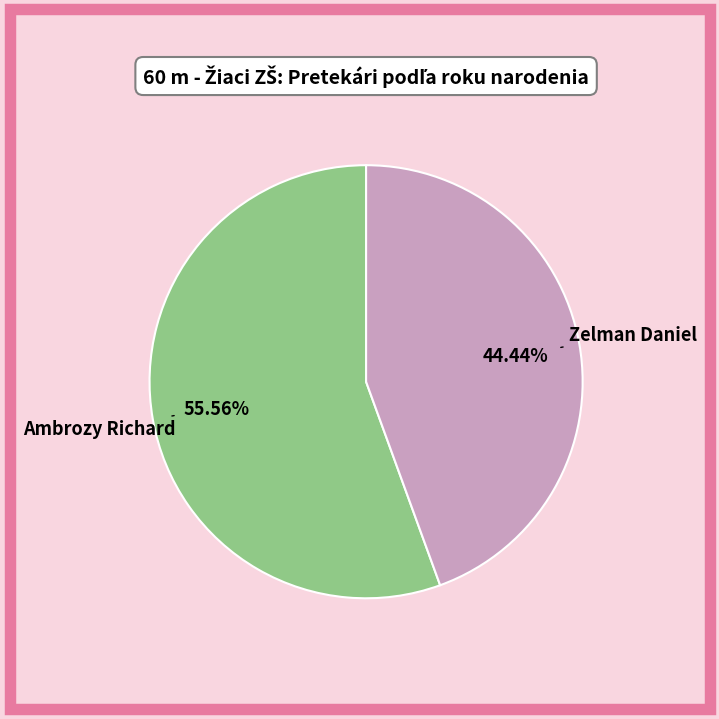

True or false: Ambrozy Richard accounts for 51% of the total.

False